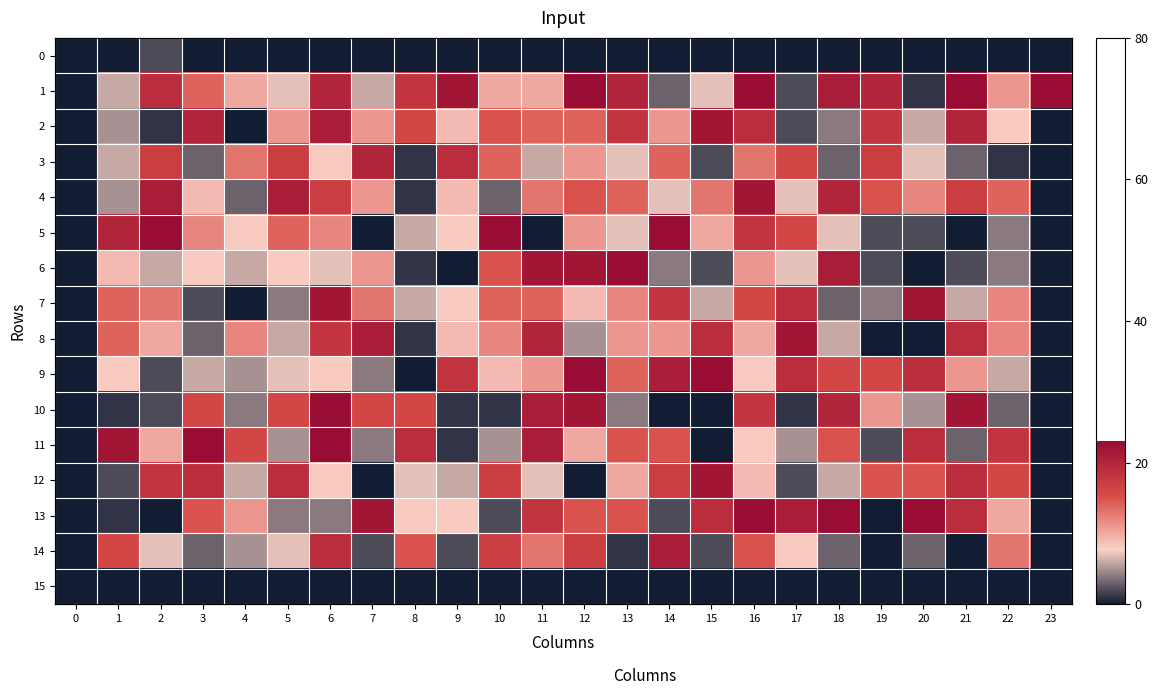

What is the difference between the maximum and minimum values in the 2 series?

22